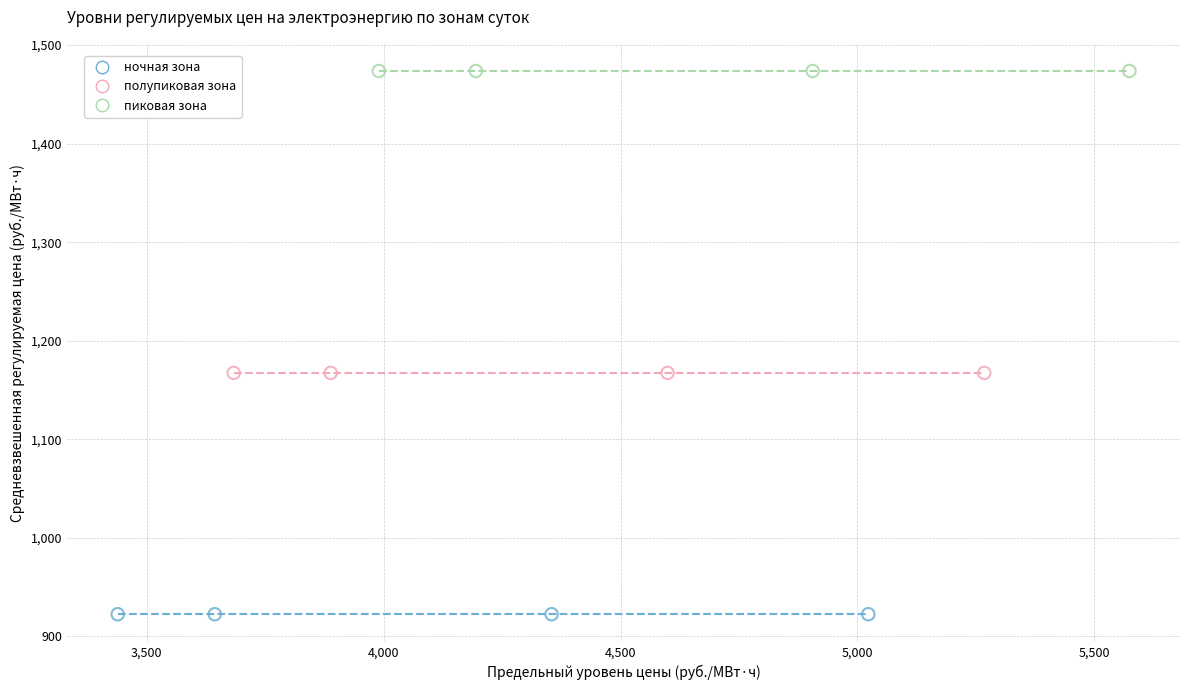

Which series contains the lowest Y value?

ночная зона